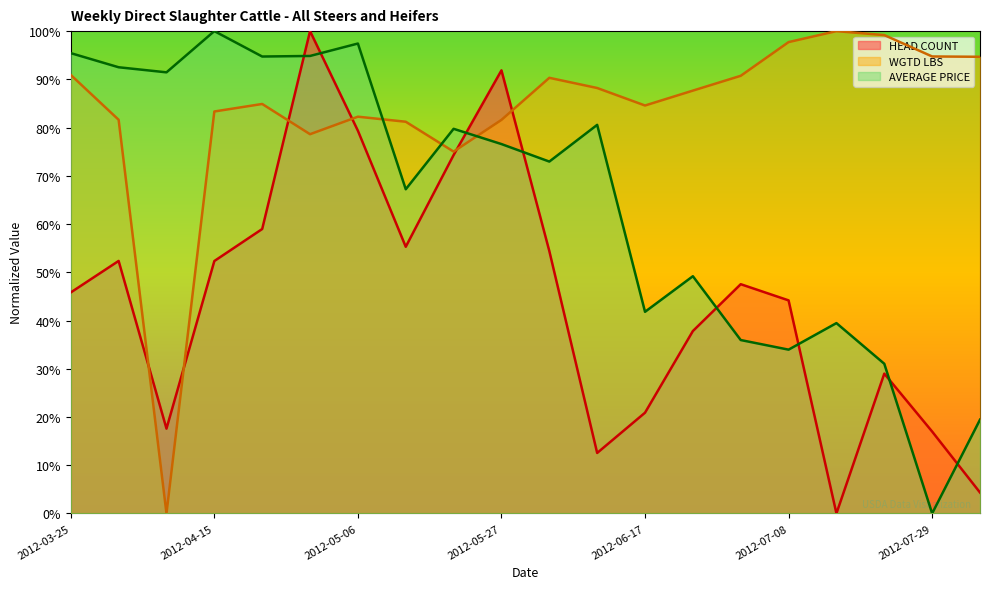

Reading left to right, extract all data points from this chart.

HEAD COUNT: 45.8	52.4	17.6	52.3	59.0	100.0	79.3	55.3	74.3	91.9	54.4	12.5	20.9	37.8	47.5	44.2	0.0	29.0	17.0	4.3
WGTD LBS: 90.9	81.6	0.0	83.3	84.9	78.6	82.3	81.2	75.0	81.6	90.3	88.2	84.6	87.7	90.7	97.7	100.0	99.2	94.7	94.7
AVERAGE PRICE: 95.4	92.5	91.5	100.0	94.7	94.8	97.4	67.2	79.7	76.6	73.0	80.6	41.8	49.2	35.9	34.0	39.5	31.0	0.0	19.4